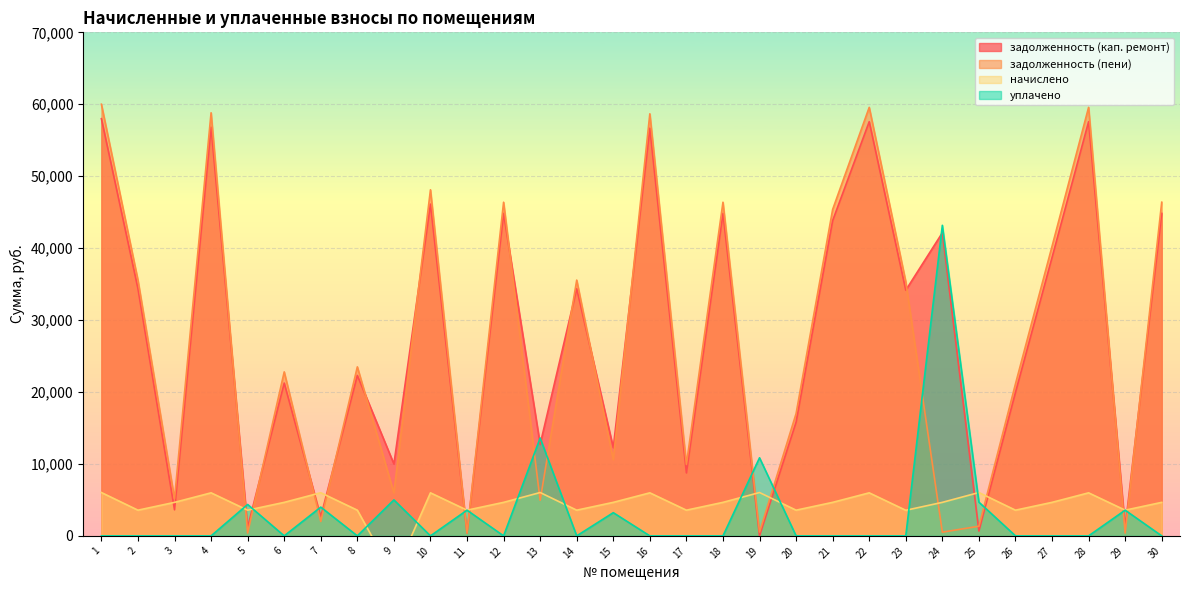

Which series ends up on top after the final intersection of задолженность (пени) and уплачено?

задолженность (пени)